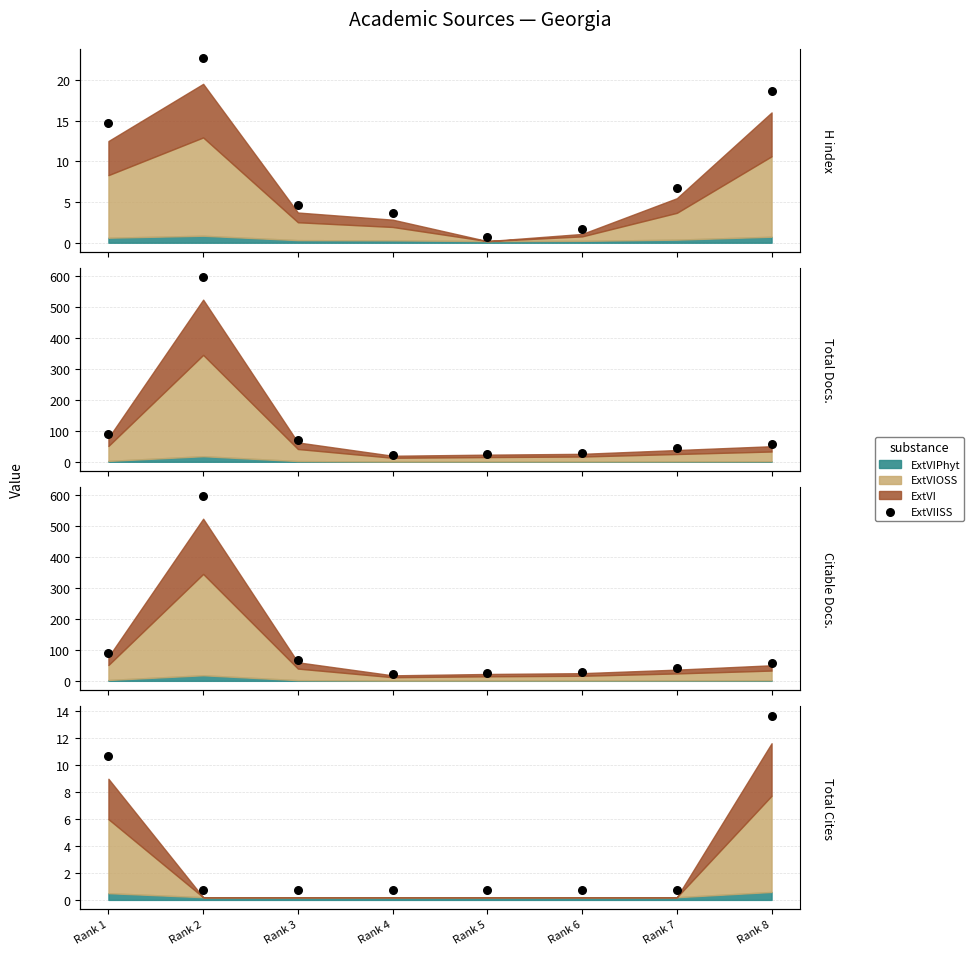

Which has a higher value, Rank 7 or Rank 5?

Rank 7